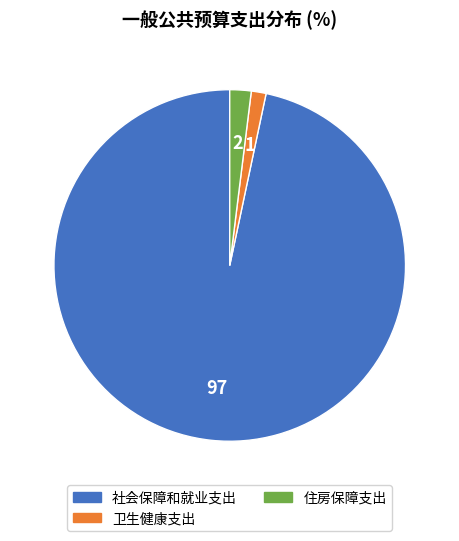

Which has a higher value, 卫生健康支出 or 社会保障和就业支出?

社会保障和就业支出